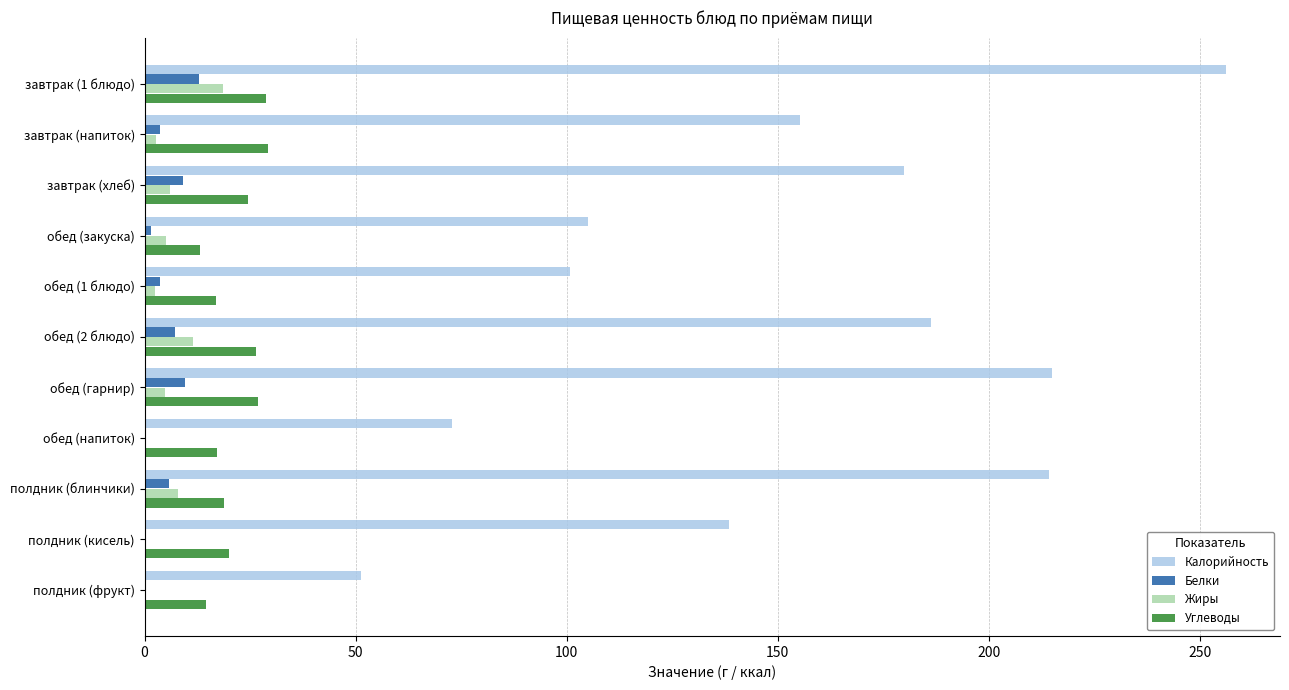

Which series has the largest range (max minus min)?

Калорийность